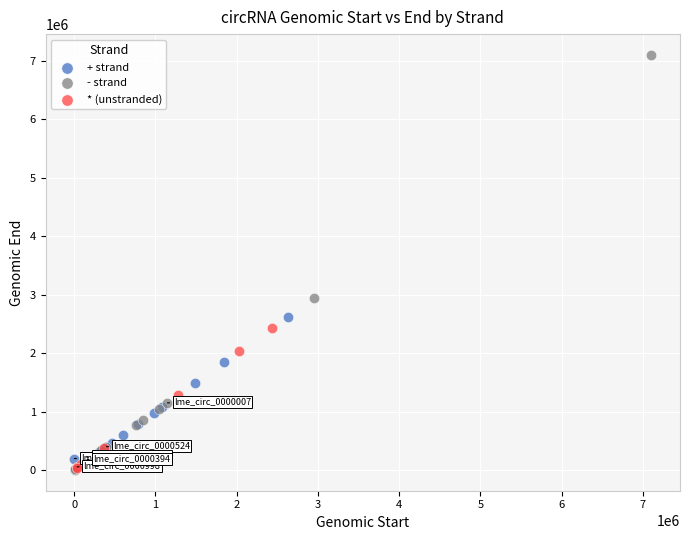

Which series has the widest spread of Y values?

- strand